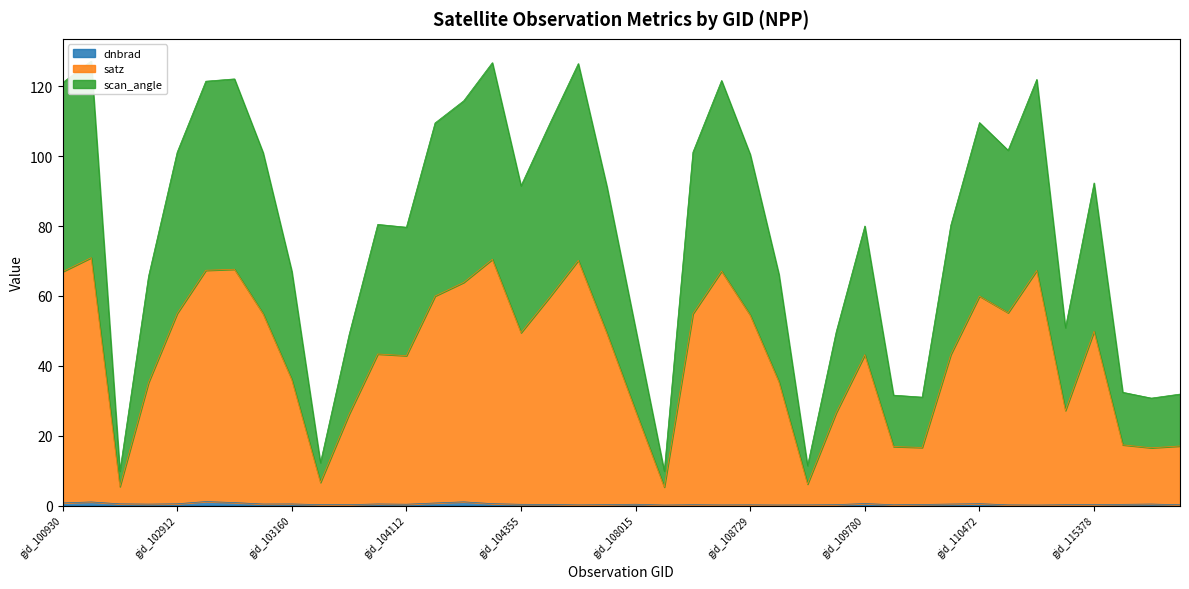

At which category is the sum across all series the highest?

gid_102421